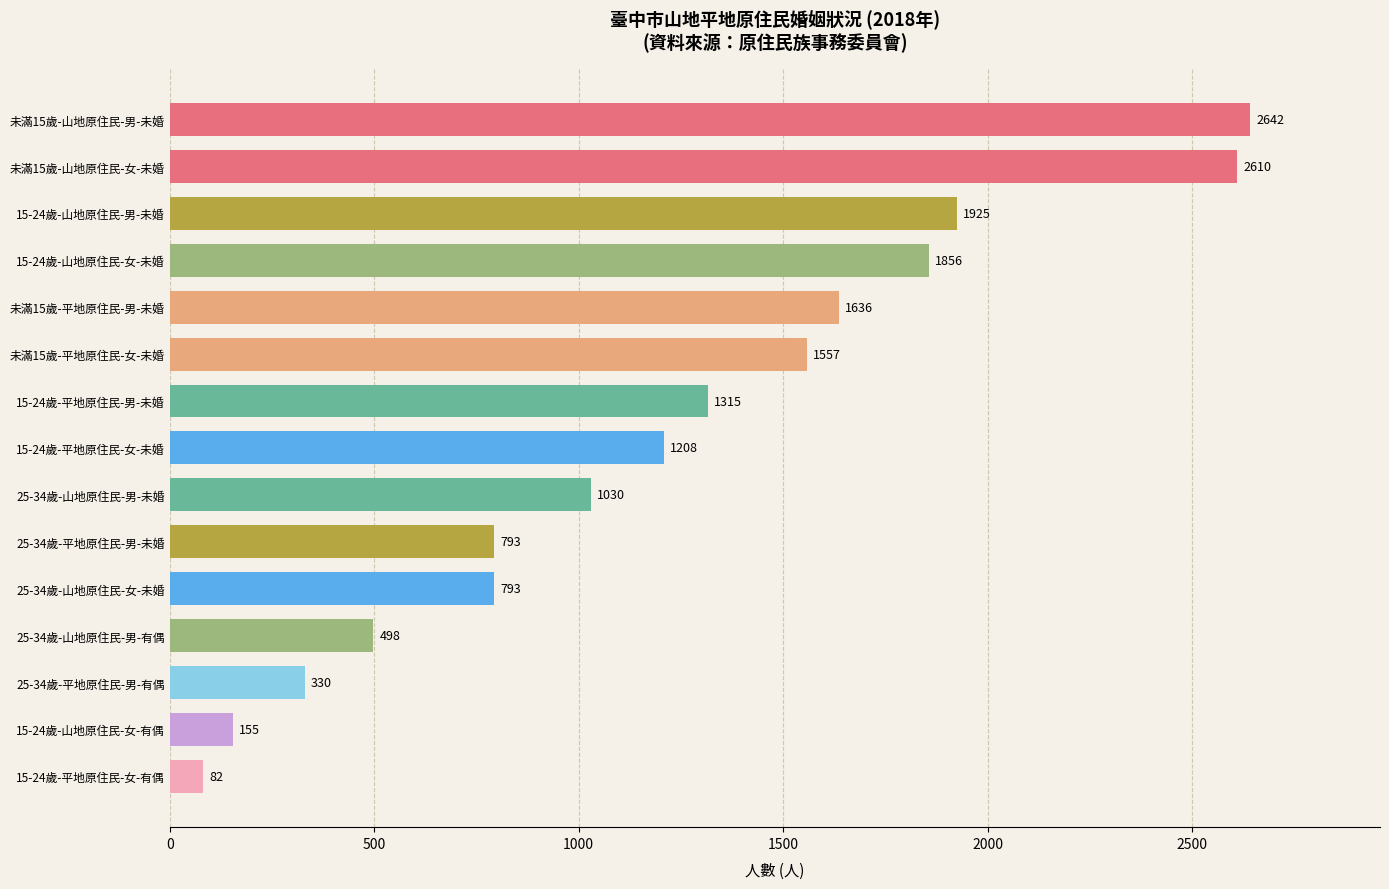

Does the chart contain stacked bars?

No